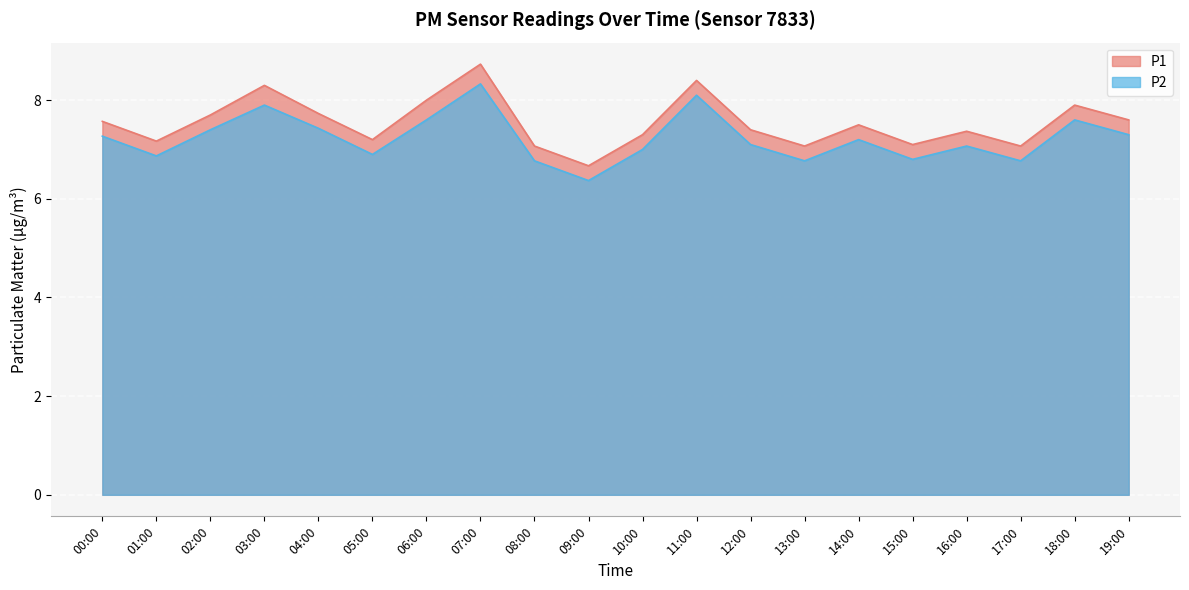

Reading left to right, extract all data points from this chart.

P1: 00:00=7.6	01:00=7.2	02:00=7.7	03:00=8.3	04:00=7.7	05:00=7.2	06:00=8.0	07:00=8.7	08:00=7.1	09:00=6.7	10:00=7.3	11:00=8.4	12:00=7.4	13:00=7.1	14:00=7.5	15:00=7.1	16:00=7.4	17:00=7.1	18:00=7.9	19:00=7.6
P2: 00:00=7.3	01:00=6.9	02:00=7.4	03:00=7.9	04:00=7.4	05:00=6.9	06:00=7.6	07:00=8.3	08:00=6.8	09:00=6.4	10:00=7.0	11:00=8.1	12:00=7.1	13:00=6.8	14:00=7.2	15:00=6.8	16:00=7.1	17:00=6.8	18:00=7.6	19:00=7.3